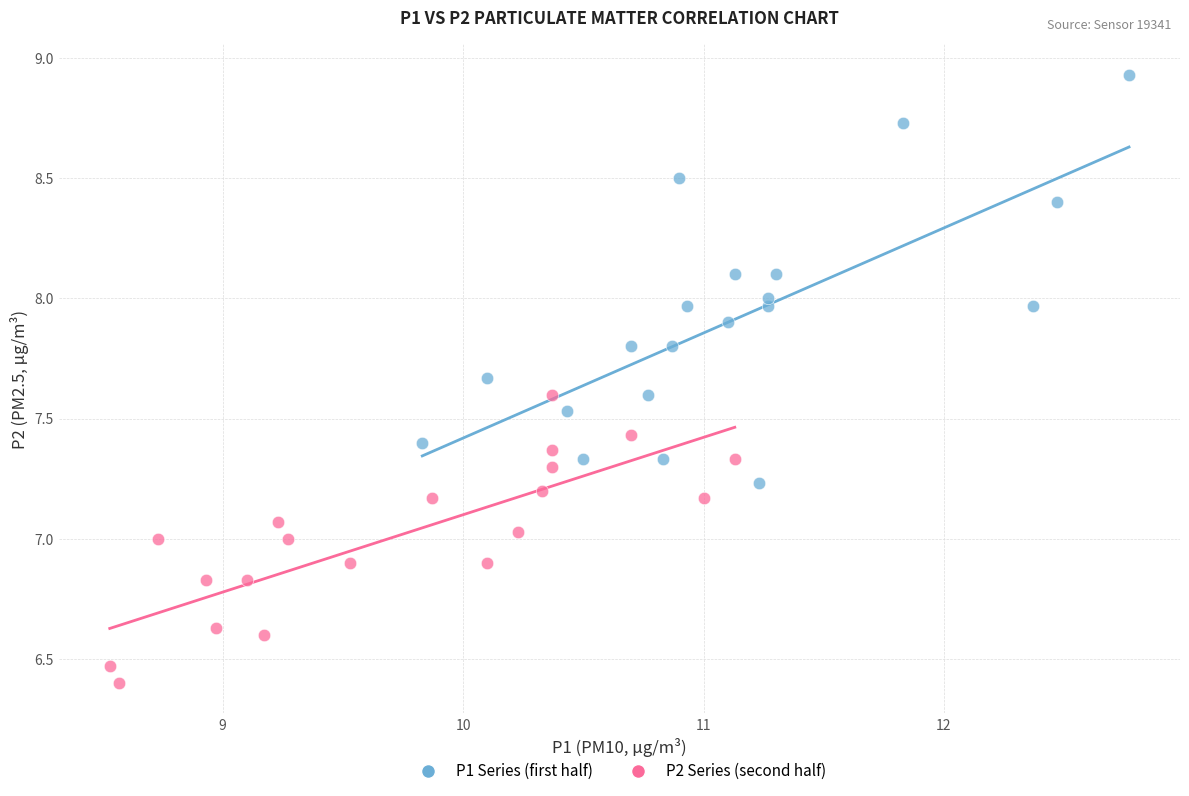

What are all the series names shown in the legend?

P1 Series (first half), P2 Series (second half)